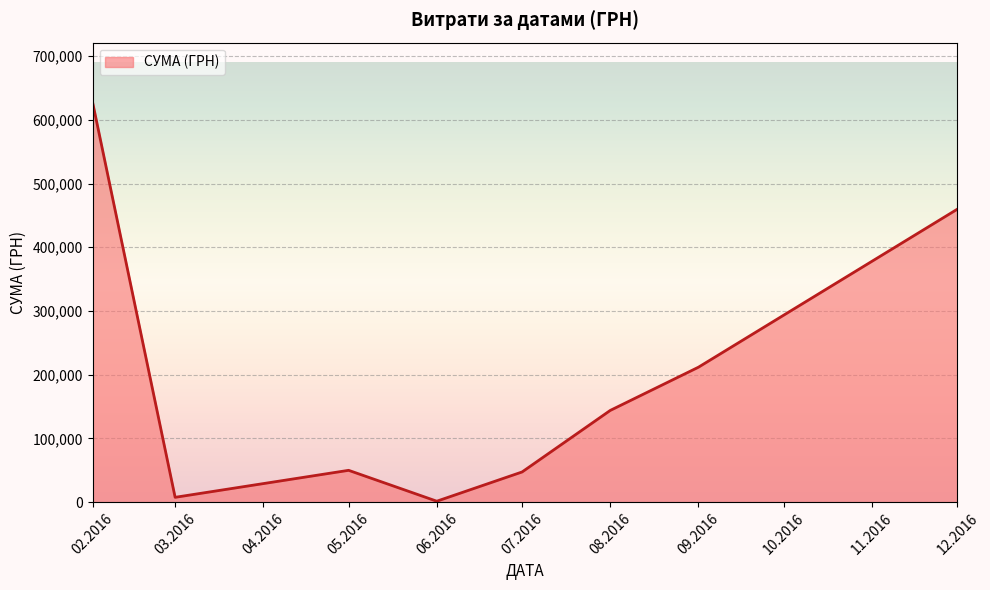

What is the smallest value displayed?

1564.0